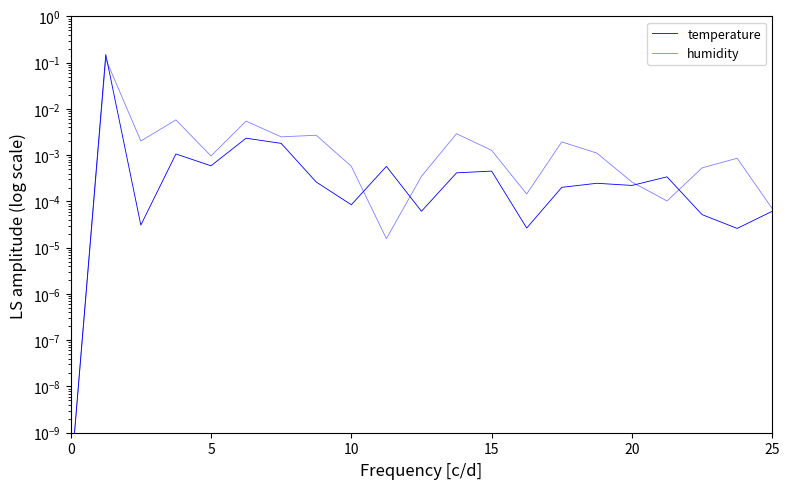

Which series has the largest total across all categories?

temperature